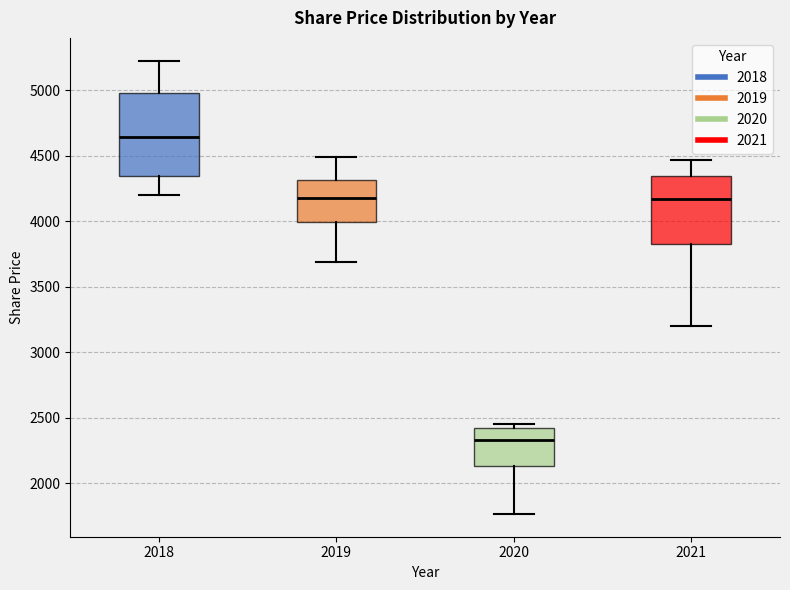

Reading left to right, read every box against the y-axis: the position of its median line, the range the box covers, and the ends of its whiskers. The values are not printed on the chart, so give them approximately, as read against the axis.

2018: median 4650, box 4350 to 5000, whiskers 4200 to 5250
2019: median 4200, box 4000 to 4300, whiskers 3700 to 4500
2020: median 2350, box 2150 to 2400, whiskers 1750 to 2450
2021: median 4150, box 3800 to 4350, whiskers 3200 to 4450